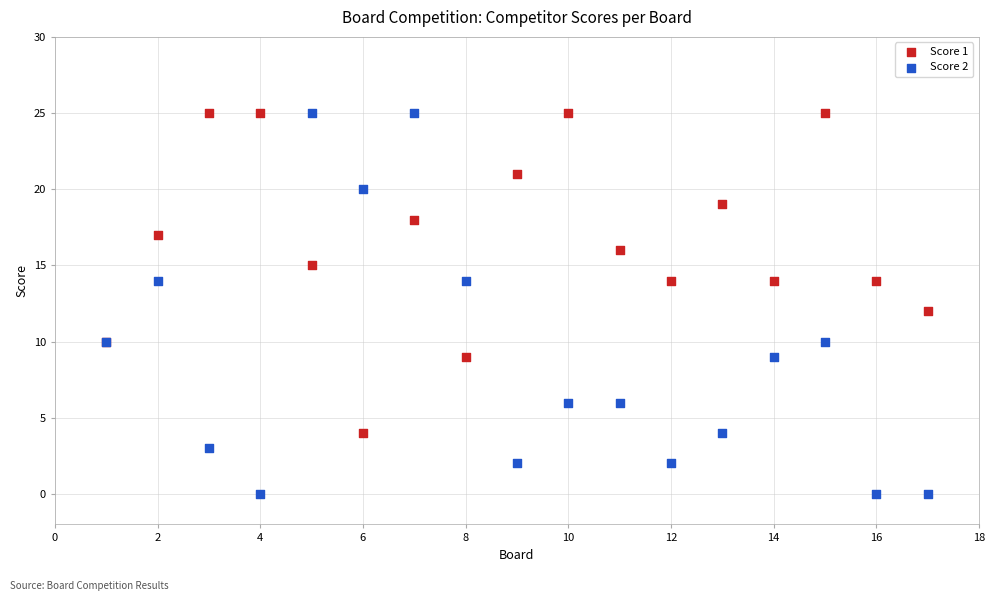

What are all the series names shown in the legend?

Score 1, Score 2